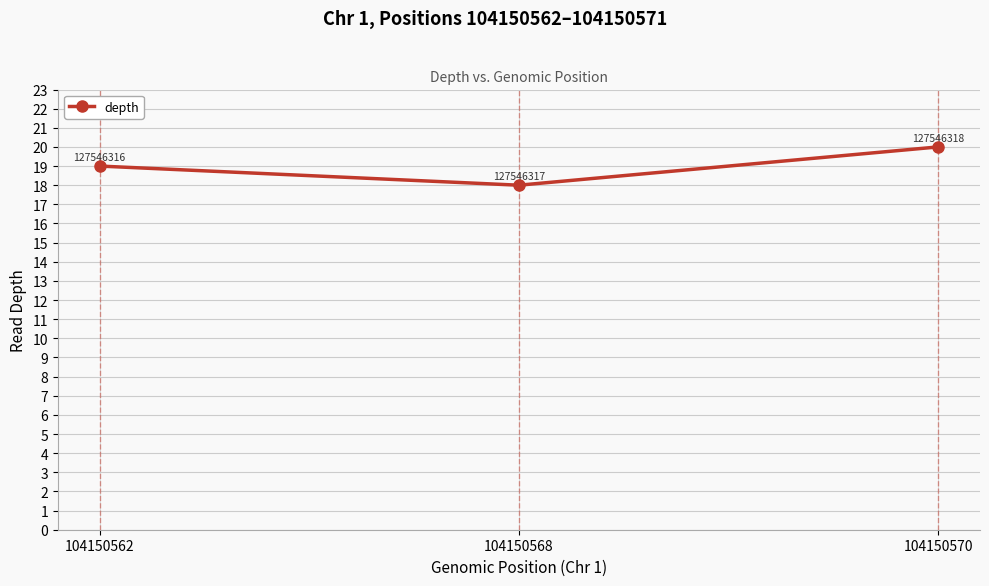

Reading right to left, transcribe all the data shown in this chart.

20	18	19